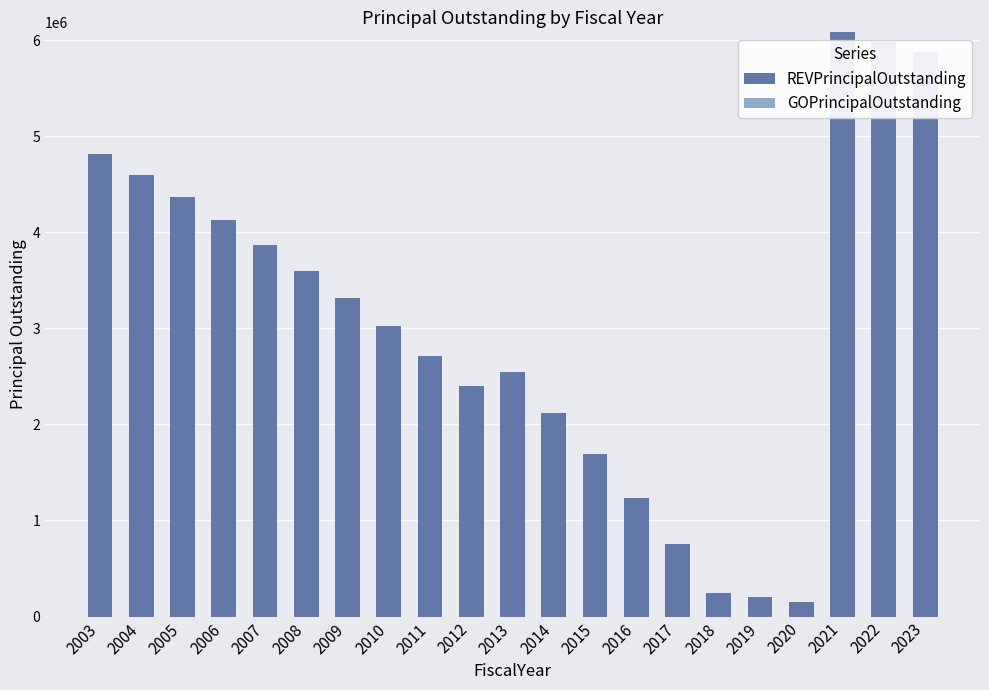

The value at 2005 is 4365000. True or false?

True